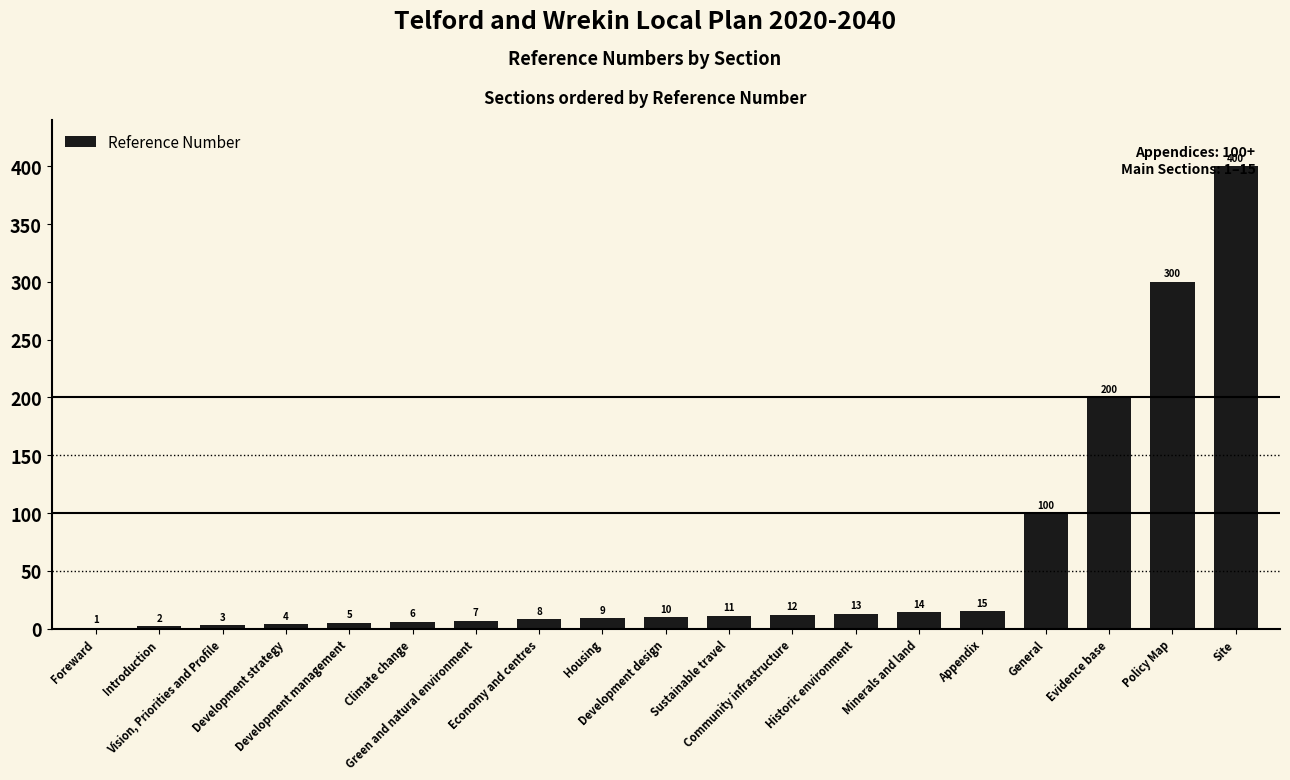

What is the greatest value displayed?

400